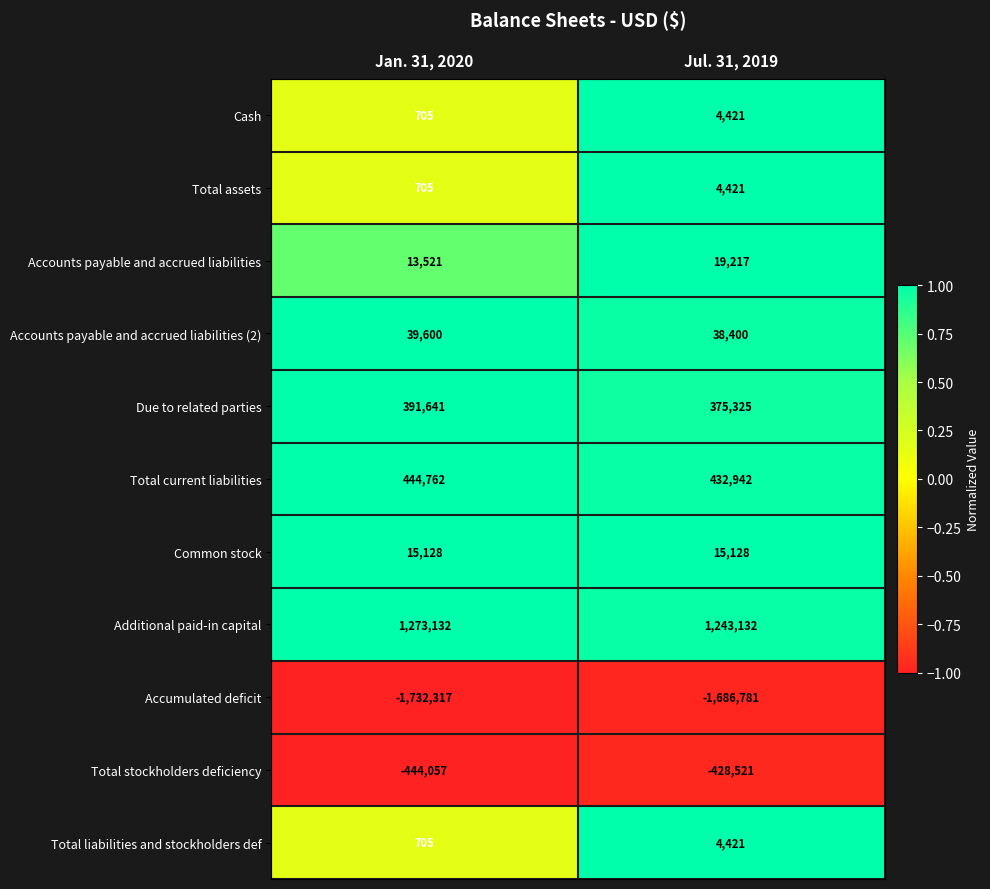

Where is Total liabilities and stockholders def nearest to the value 2563?

Jan. 31, 2020